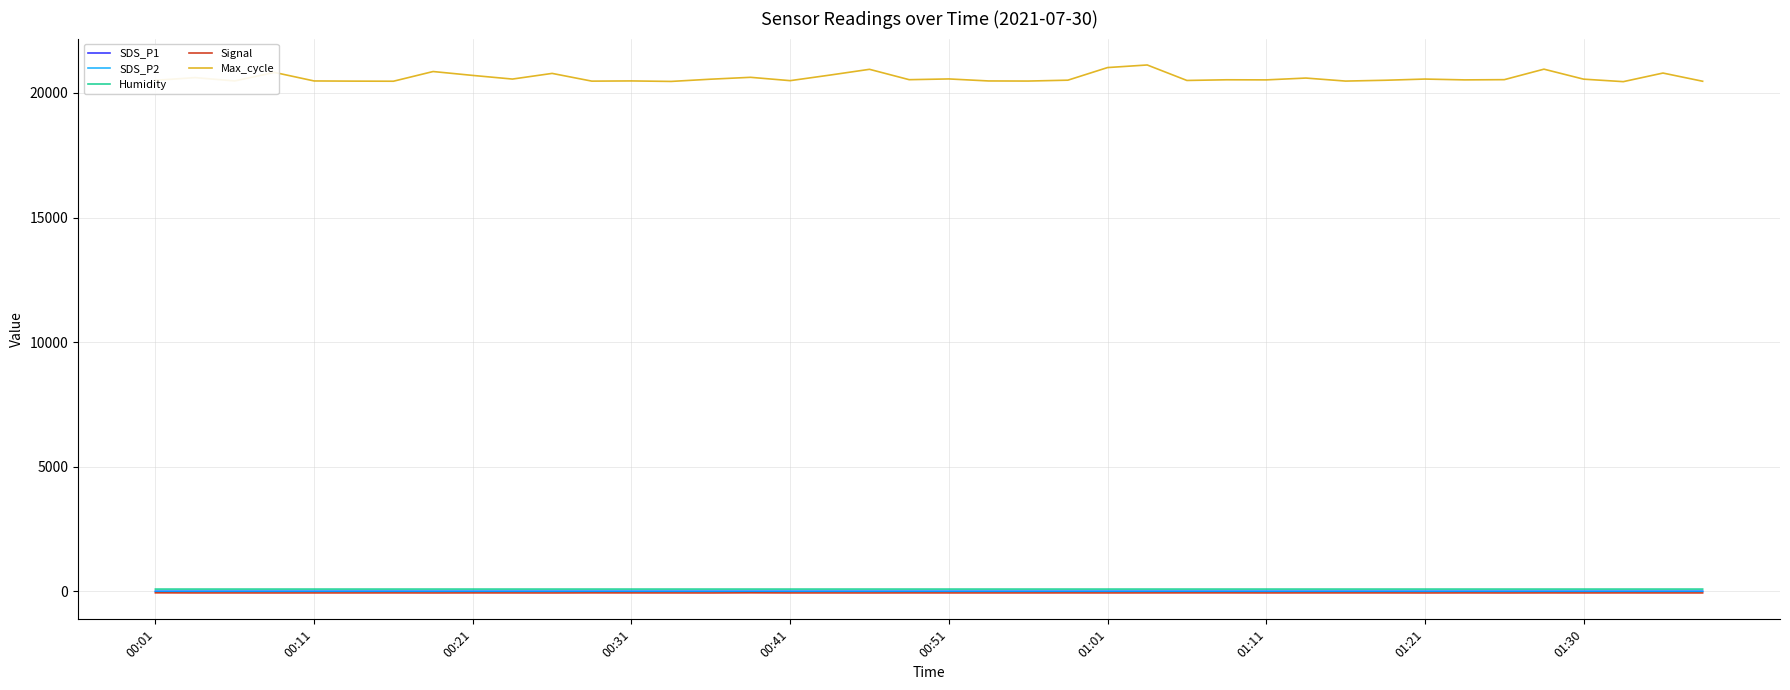

Which series has the widest spread of values?

Max_cycle